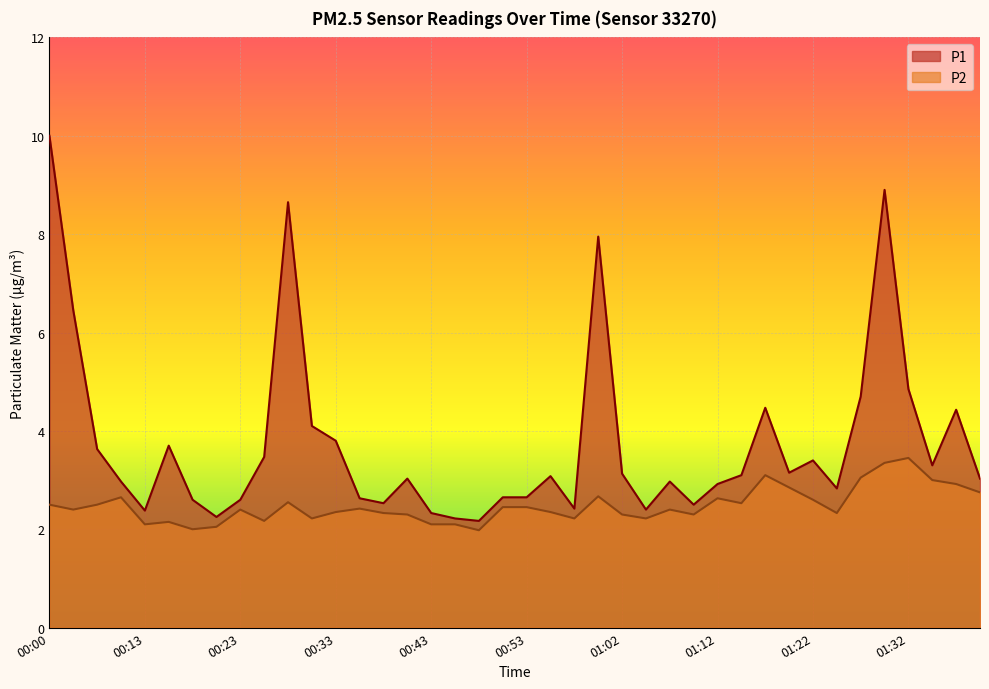

What is the smallest value displayed?

2.0